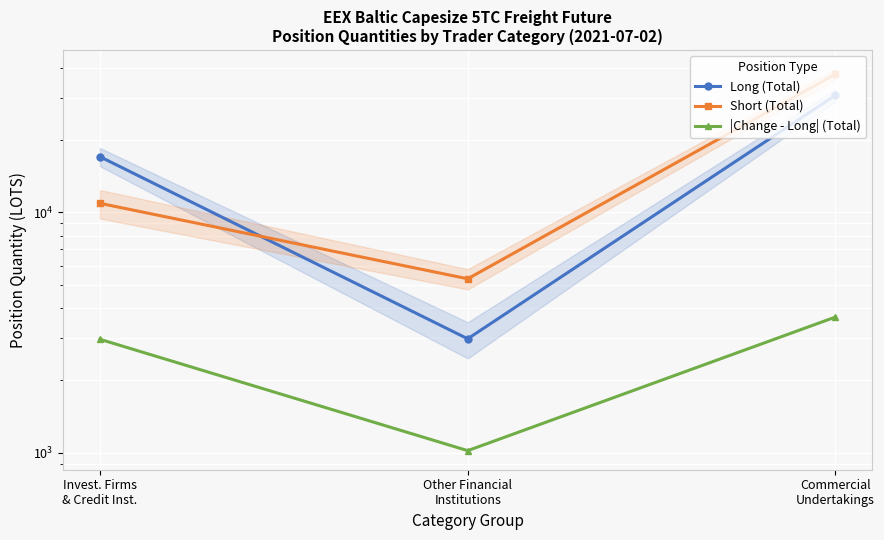

List the labels in order of |Change - Long| (Total) value, smallest first.

Other Financial
Institutions, Invest. Firms
& Credit Inst., Commercial
Undertakings